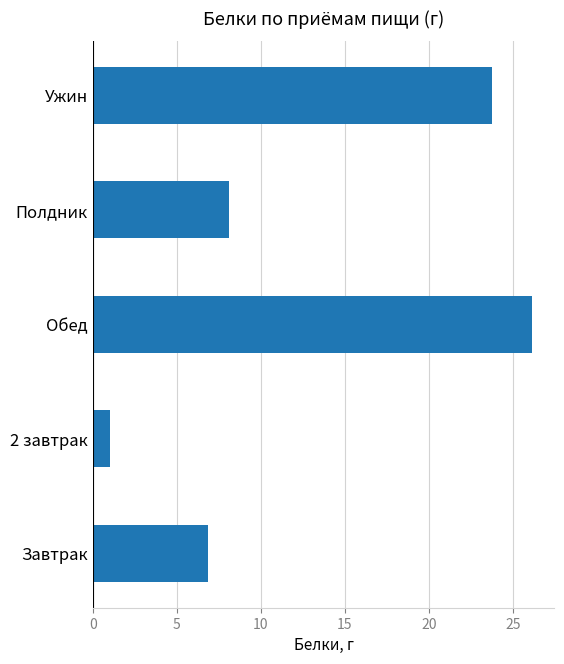

What is the approximate value at Обед?

26.2